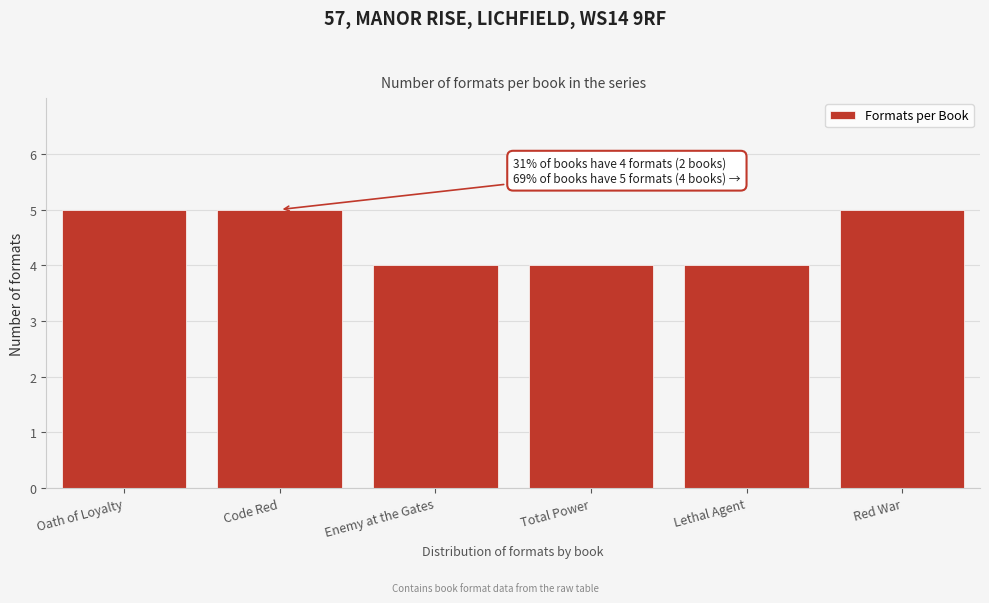

Reading right to left, list all the values displayed in this chart.

5	4	4	4	5	5